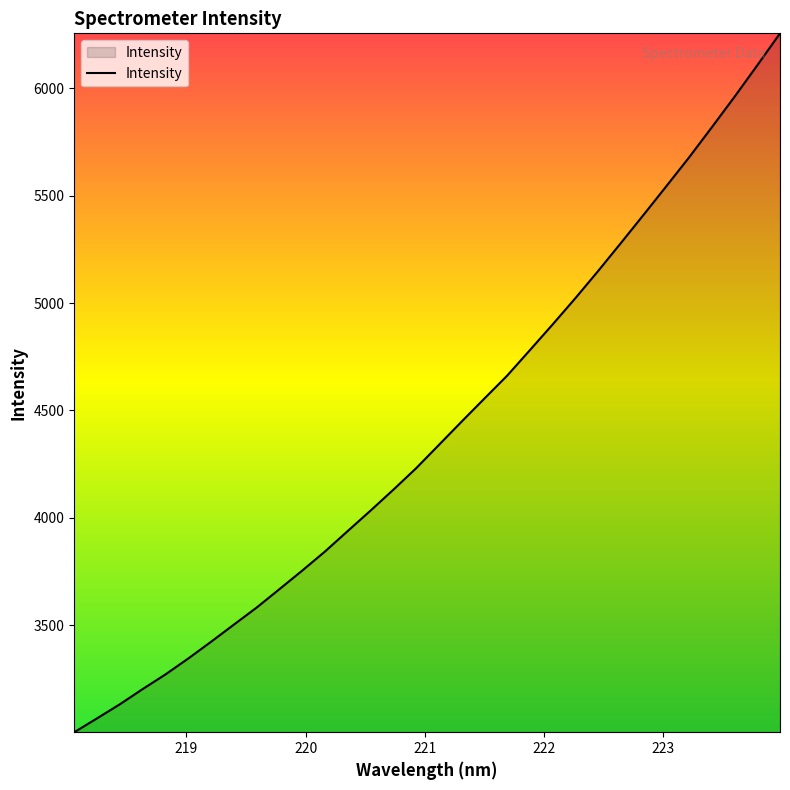

What is the minimum value shown in the chart?

3000.7